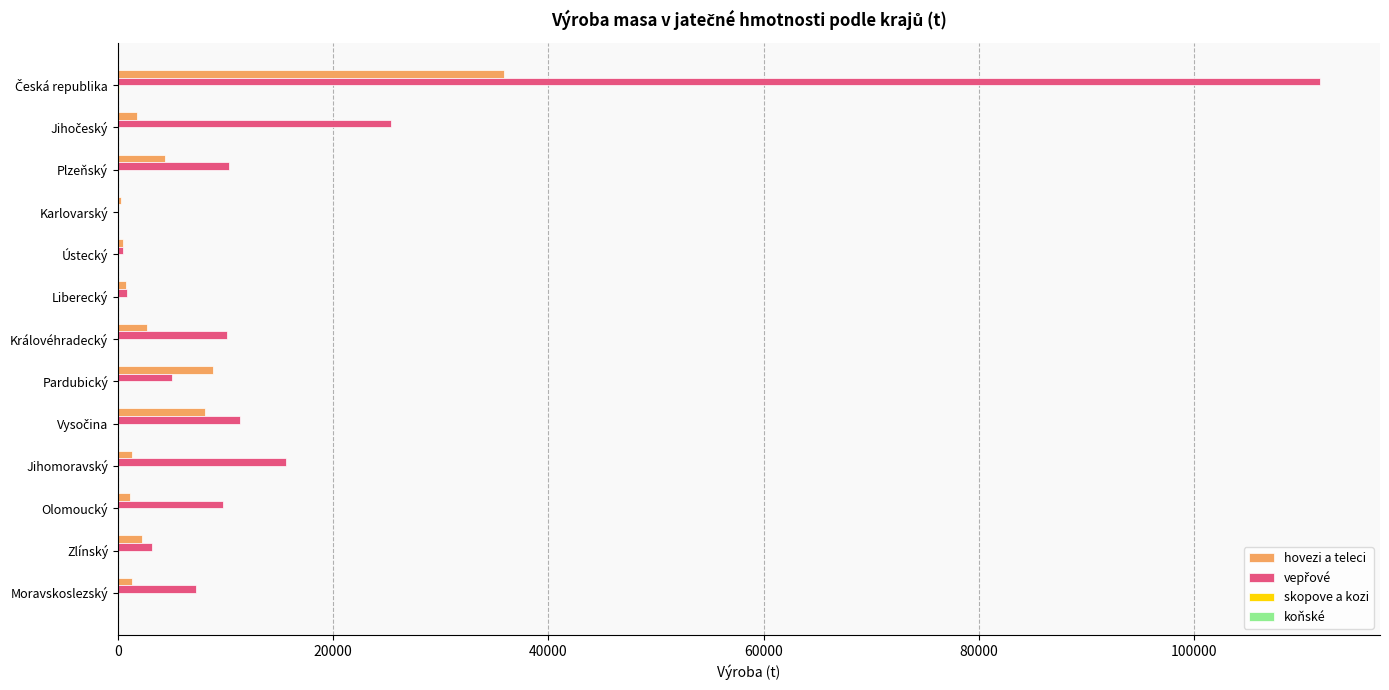

Count the number of categories in the chart.

13